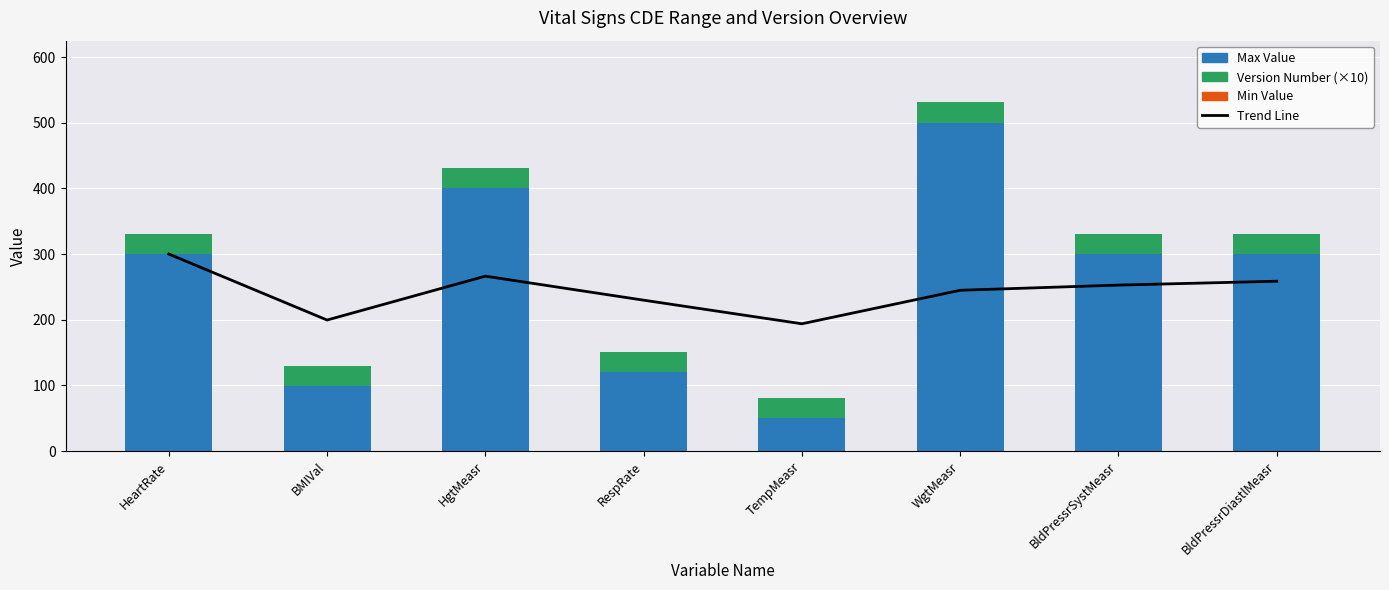

What is the difference between the highest and lowest values at BldPressrDiastlMeasr?

300.0